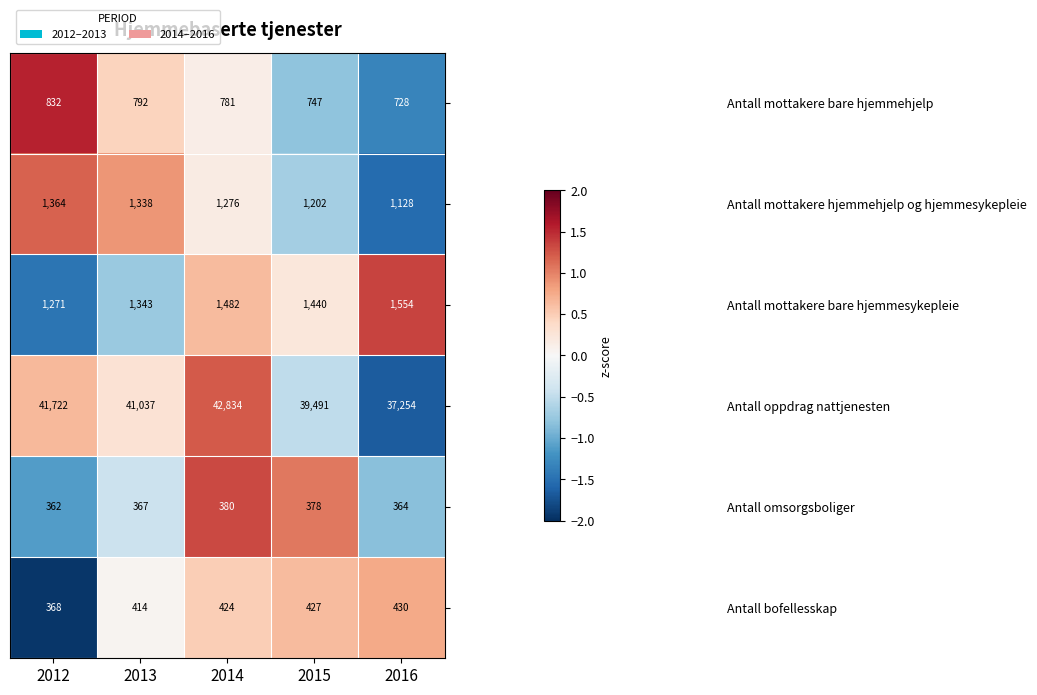

What is the minimum value shown in the chart?

362